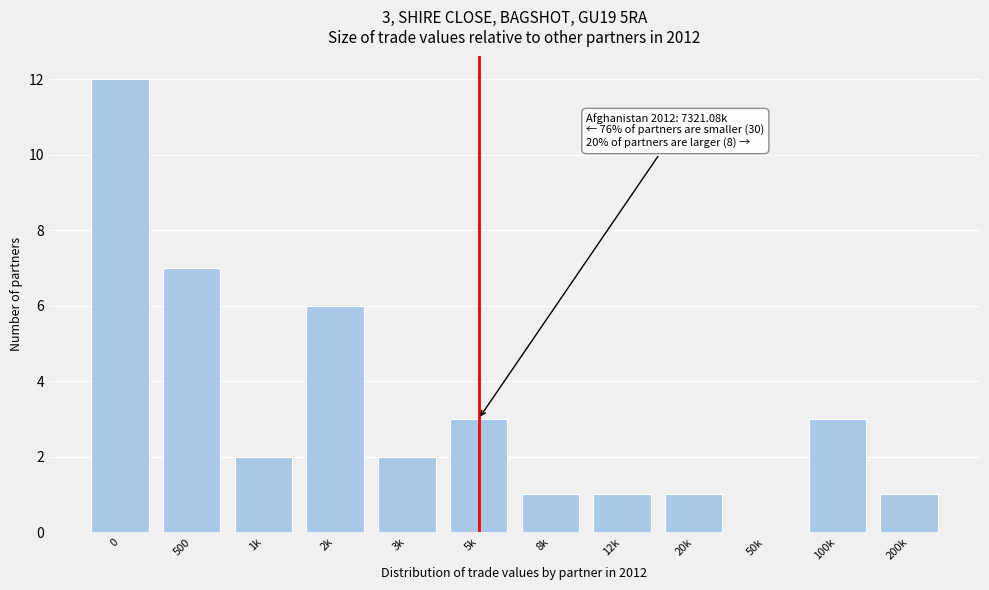

Reading left to right, what are all the values shown in this chart?

0=12	500=7	1k=2	2k=6	3k=2	5k=3	8k=1	12k=1	20k=1	50k=0	100k=3	200k=1